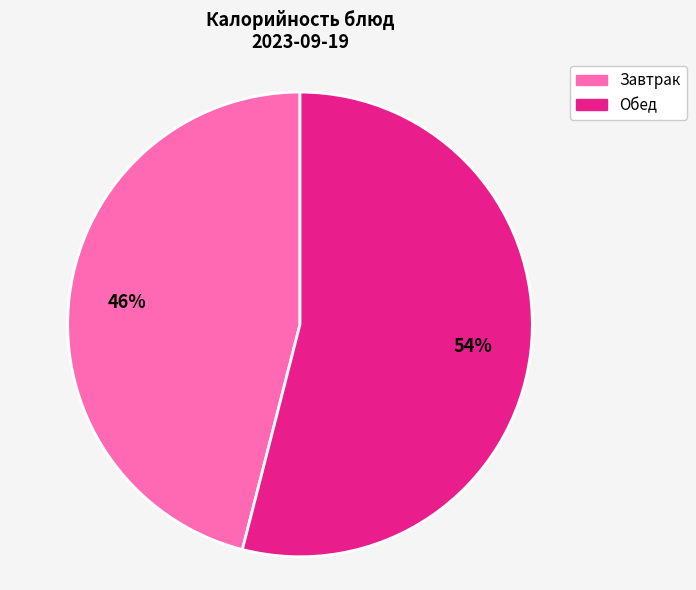

Rank the categories by value from highest to lowest.

Обед, Завтрак